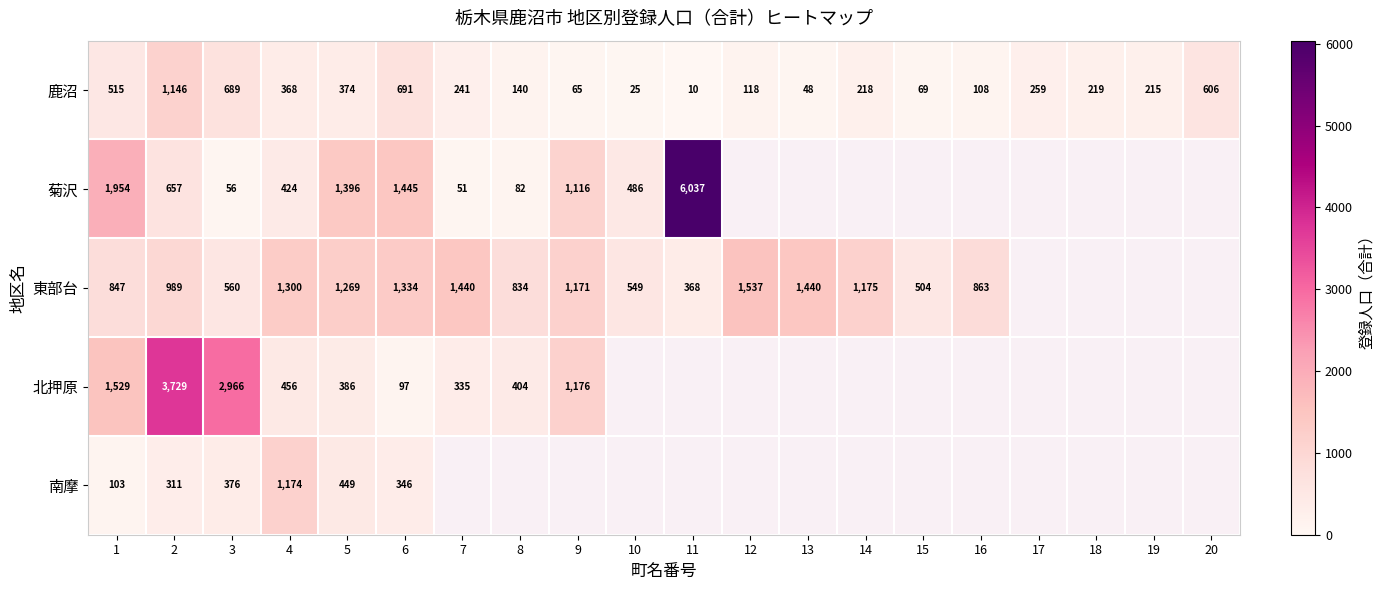

Which has a higher value, 15 or 4?

4